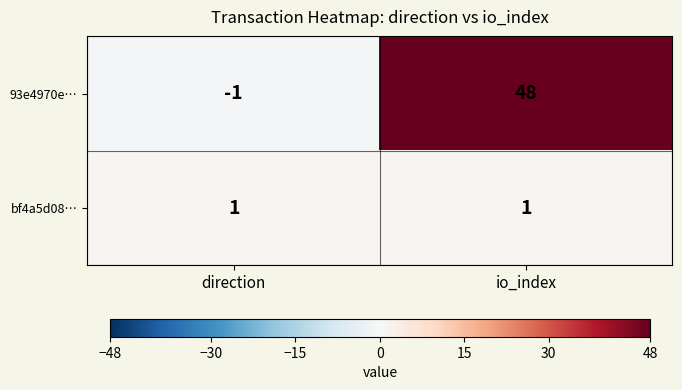

What is the spread (max minus min) of values at io_index?

47